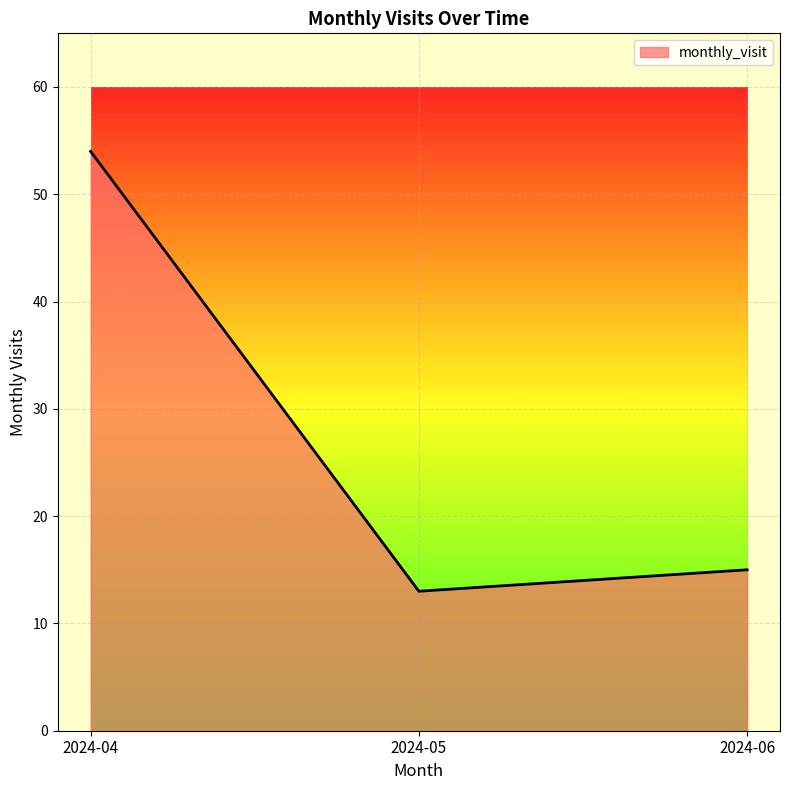

Reading right to left, what are all the values shown in this chart?

2024-06=15	2024-05=13	2024-04=54